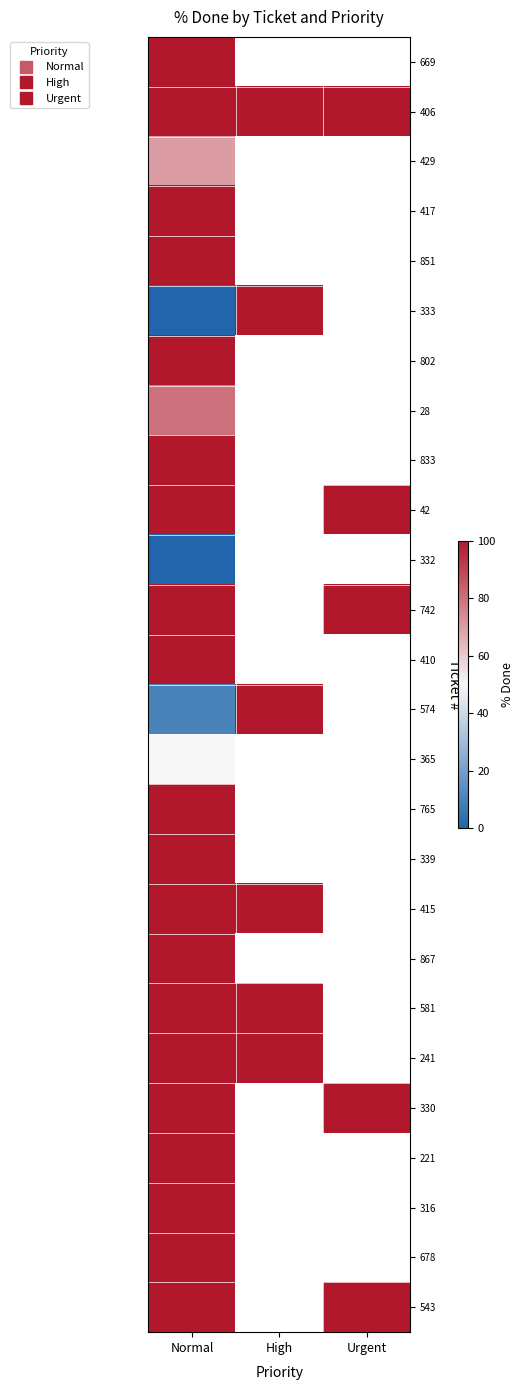

Which has a higher value, Urgent or High?

High